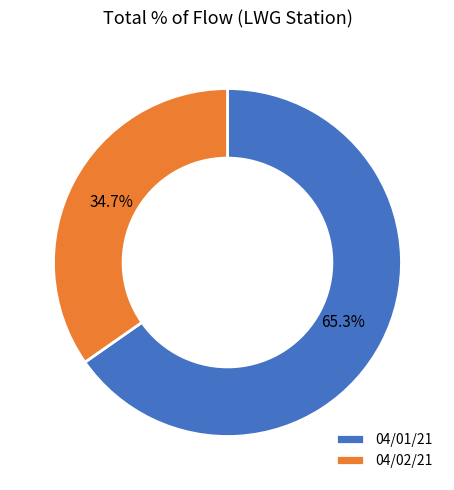

Is there a majority slice in this chart?

Yes